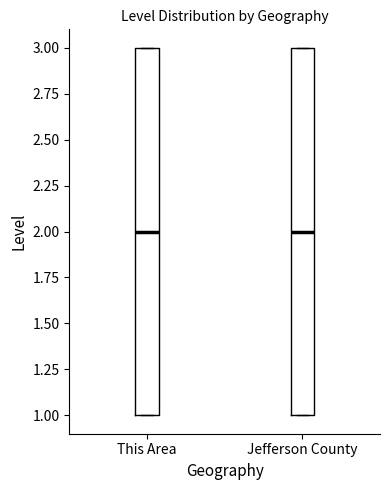

Reading left to right, transcribe this box plot: for each box, give where its median line is, the range the box spans, and where its two whiskers end, as read against the y-axis. The values are not printed on the chart, so give them approximately, as read against the axis.

This Area: median 2, box 1 to 3, whiskers 1 to 3
Jefferson County: median 2, box 1 to 3, whiskers 1 to 3